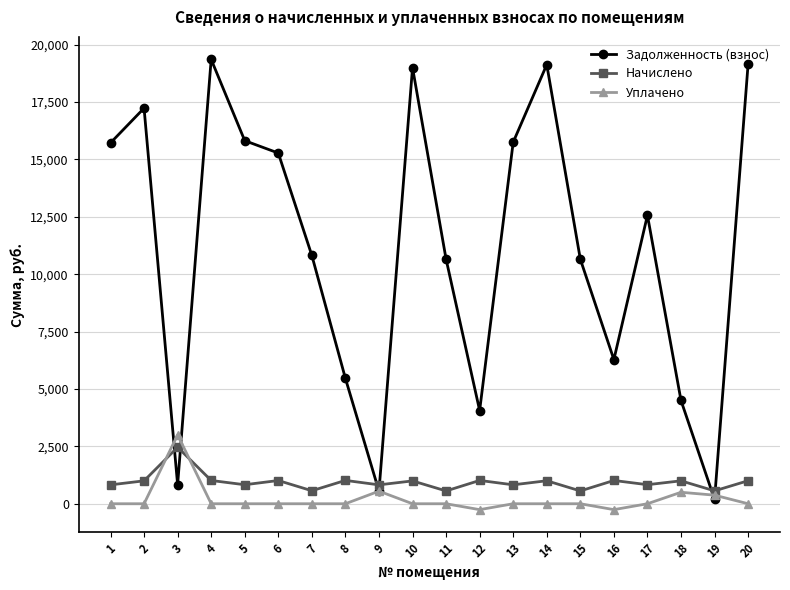

What is the total value across all series at 9?

1921.0